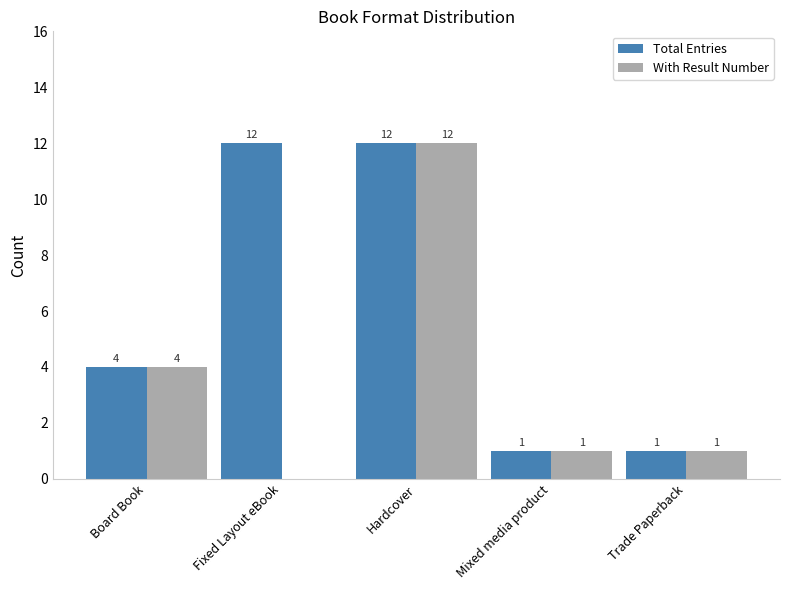

Reading left to right, list all the values displayed in this chart.

Total Entries: 4	12	12	1	1
With Result Number: 4	0	12	1	1